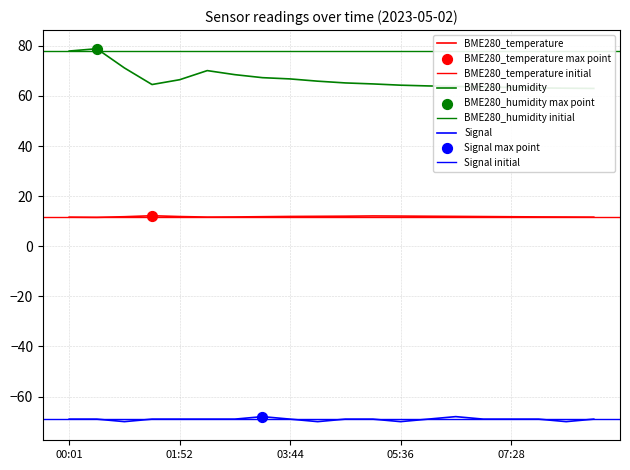

Which series reaches the maximum Y coordinate?

BME280_humidity